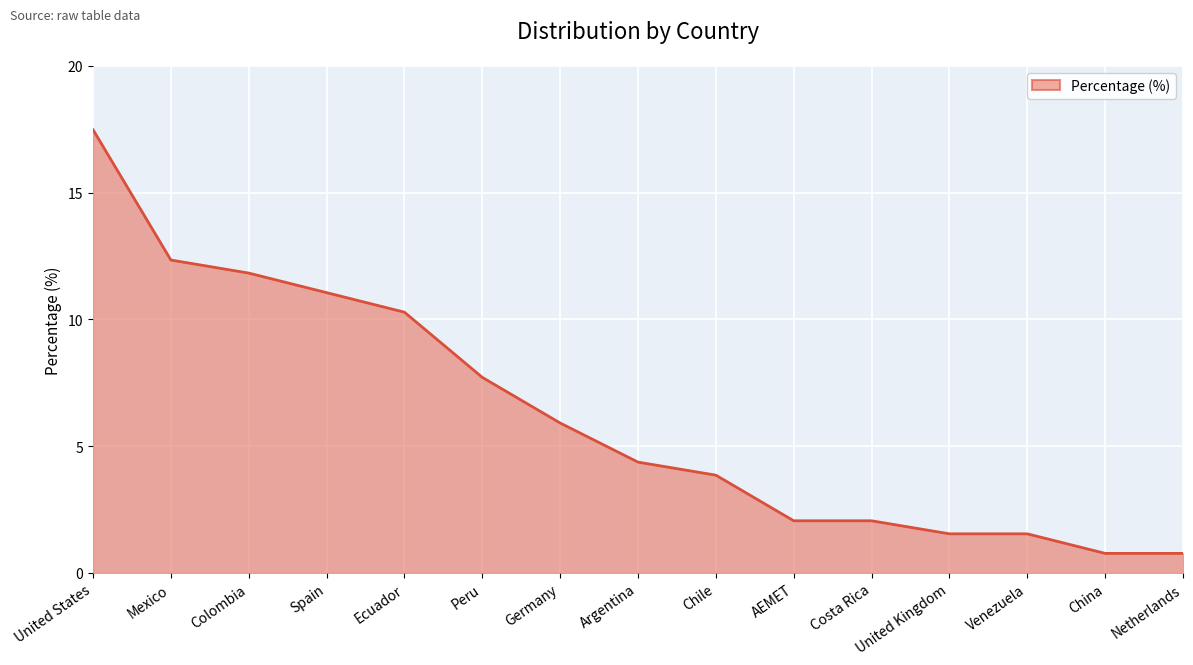

Which category has the highest value across all series?

United States